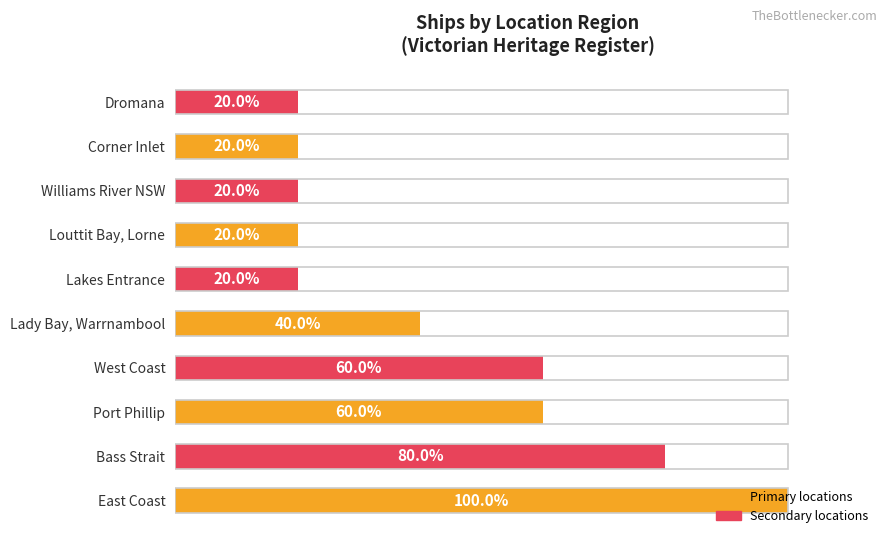

Which category has the highest value across all series?

East Coast